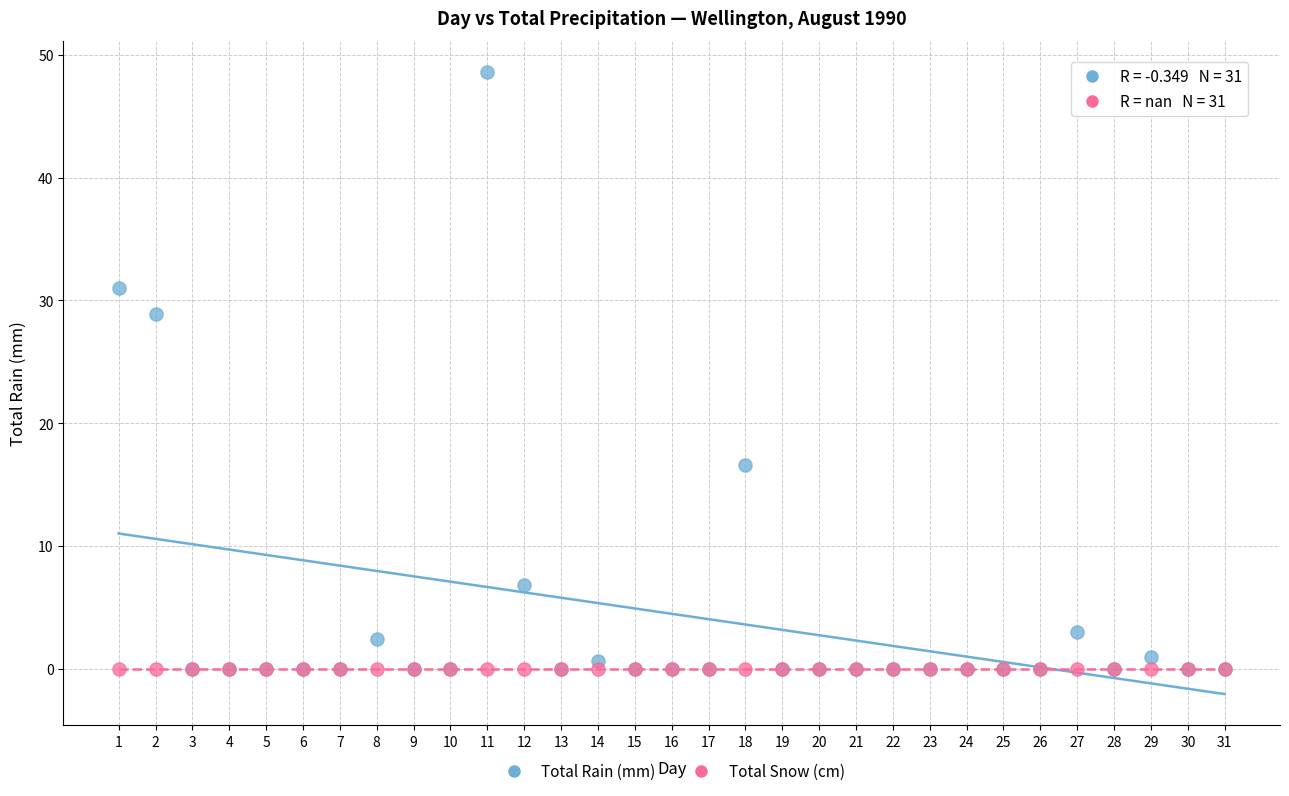

What are all the series names shown in the legend?

Total Rain (mm), Total Snow (cm)